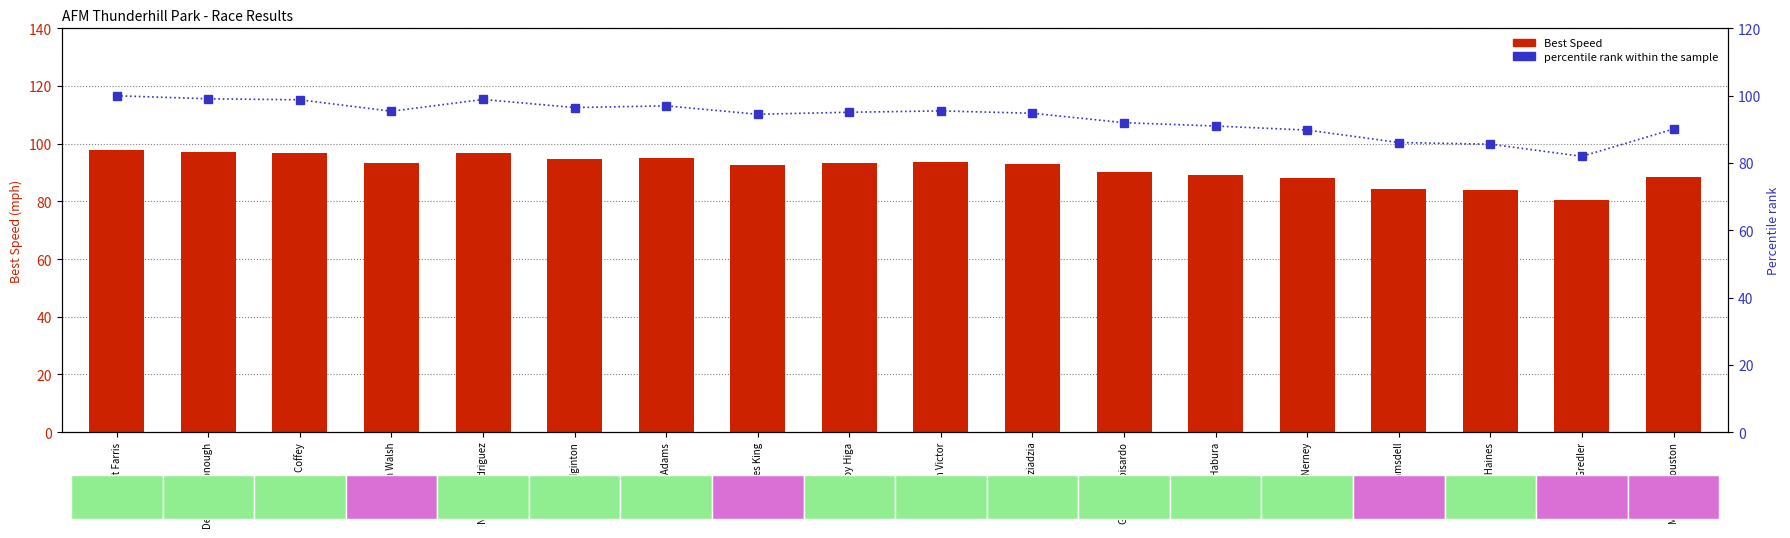

Between Brendan Walsh and Devon McDonough, which is larger?

Devon McDonough